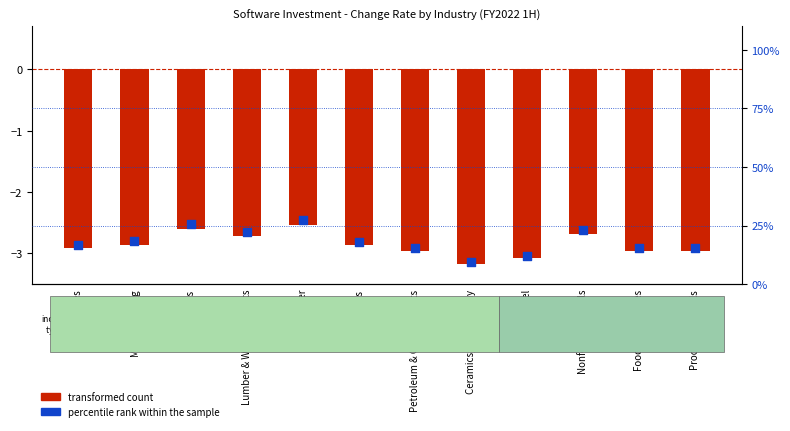

Which series reaches the minimum Y coordinate?

transformed count